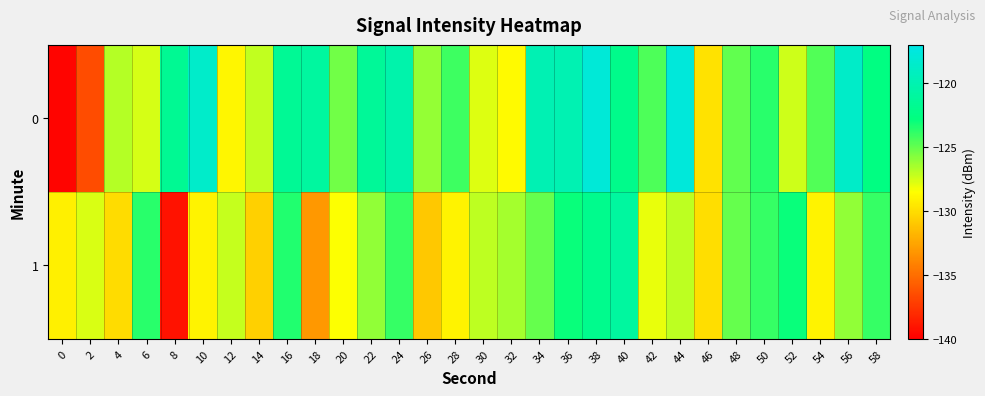

Reading right to left, transcribe all the data shown in this chart.

0: 58=-122.6	56=-118.7	54=-124.6	52=-127.3	50=-123.6	48=-125.0	46=-129.8	44=-117.6	42=-124.5	40=-122.1	38=-117.8	36=-120.0	34=-119.8	32=-128.7	30=-127.7	28=-124.1	26=-126.1	24=-120.2	22=-121.4	20=-125.3	18=-121.0	16=-121.5	14=-127.1	12=-128.9	10=-118.5	8=-121.7	6=-127.6	4=-126.9	2=-136.6	0=-139.8
1: 58=-124.0	56=-126.0	54=-129.0	52=-123.0	50=-124.0	48=-125.0	46=-130.0	44=-127.0	42=-128.0	40=-121.0	38=-122.0	36=-123.0	34=-125.0	32=-126.5	30=-127.0	28=-129.0	26=-131.0	24=-124.0	22=-126.0	20=-128.5	18=-133.1	16=-123.6	14=-130.6	12=-127.2	10=-129.0	8=-139.1	6=-123.7	4=-130.0	2=-127.7	0=-129.1